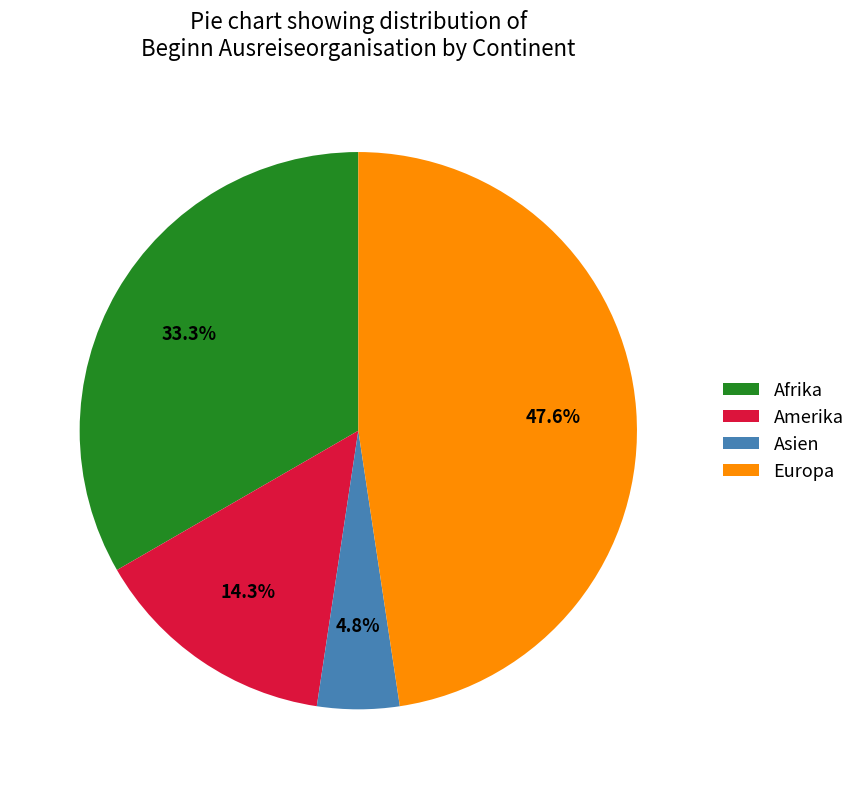

The Asien slice represents 16% of the pie. True or false?

False